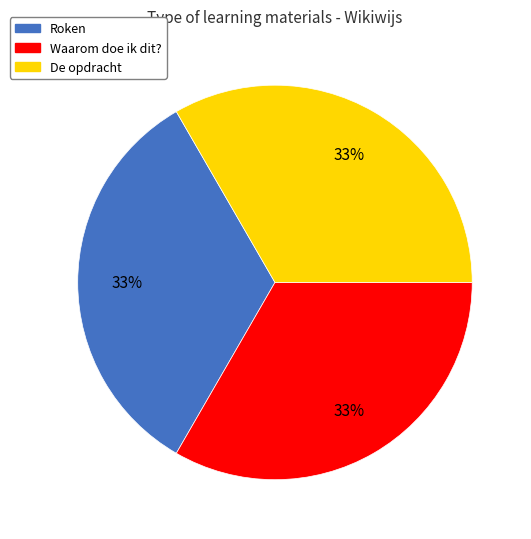

Do Roken and Waarom doe ik dit? together represent more than half of the pie?

Yes